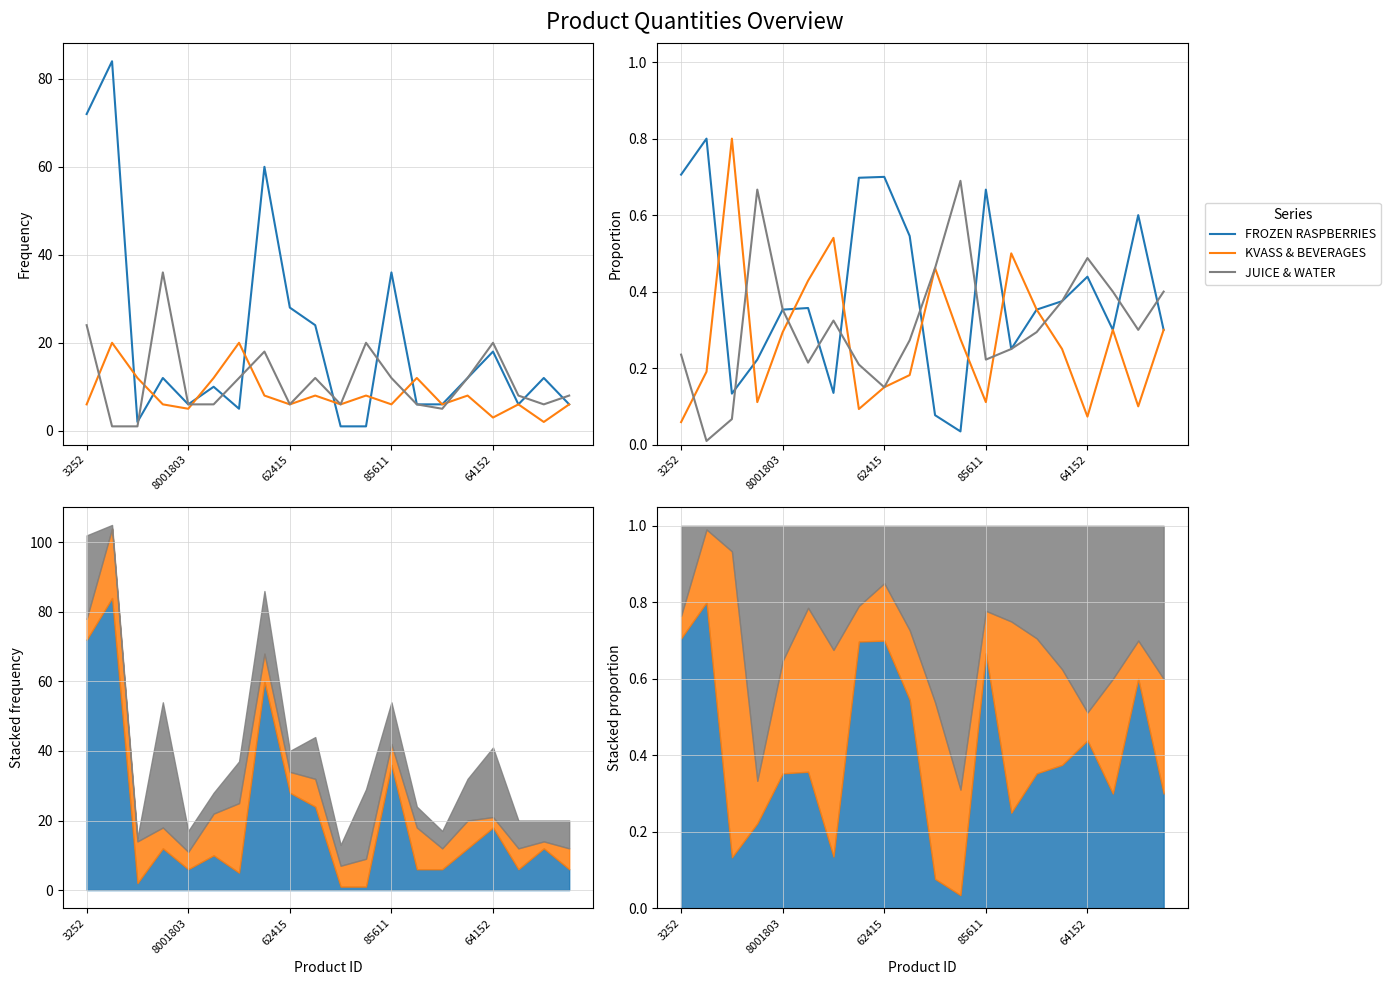

In FROZEN RASPBERRIES, how many points are higher than both neighbors (excluding endpoints)?

6